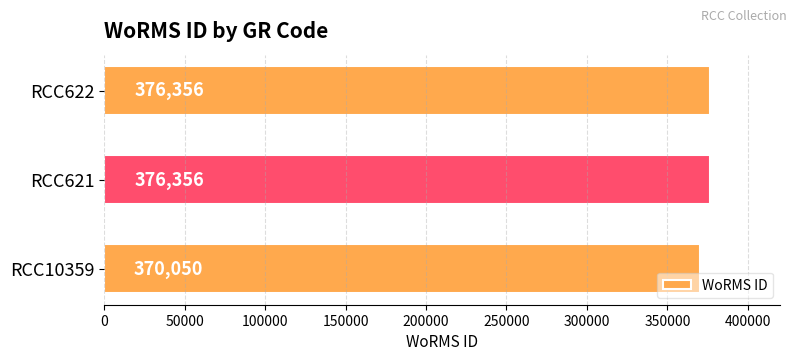

How many values are between 370050 and 376356?

3